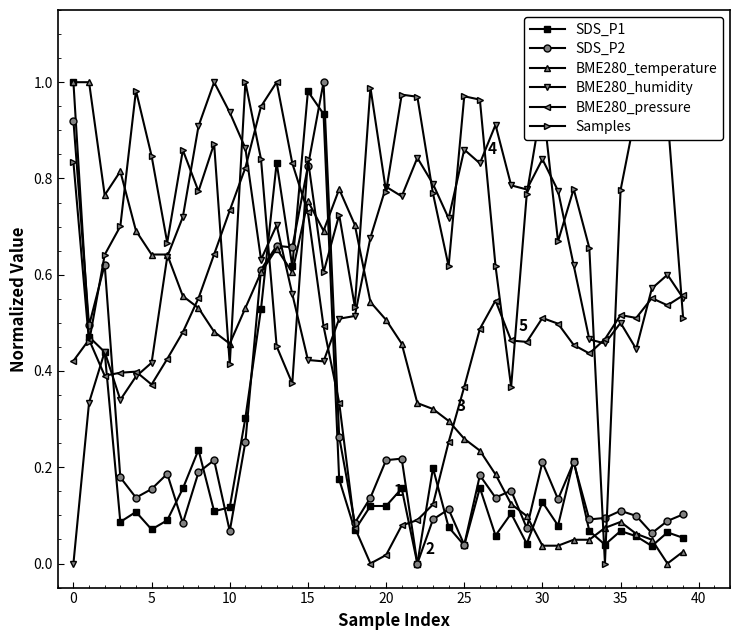

True or false: Samples has more than 2 interior local peaks.

True